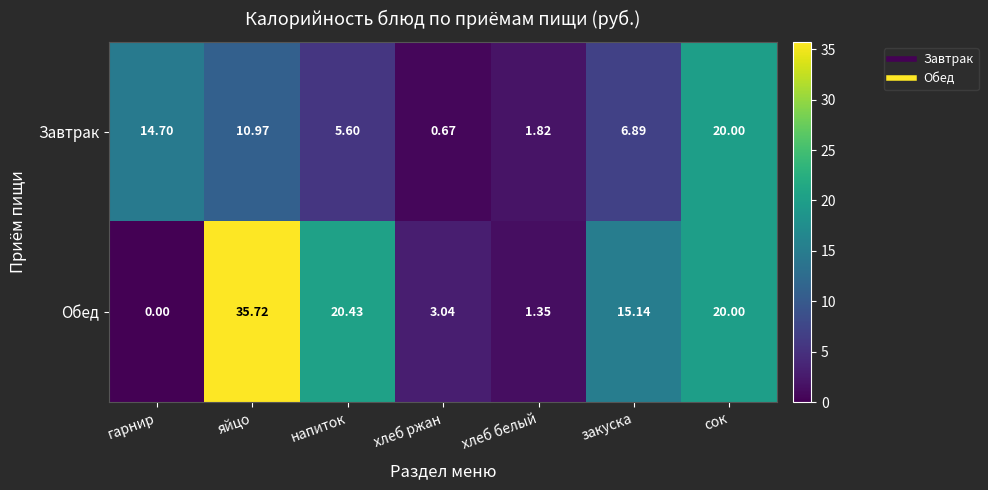

How many categories are shown in the chart?

7